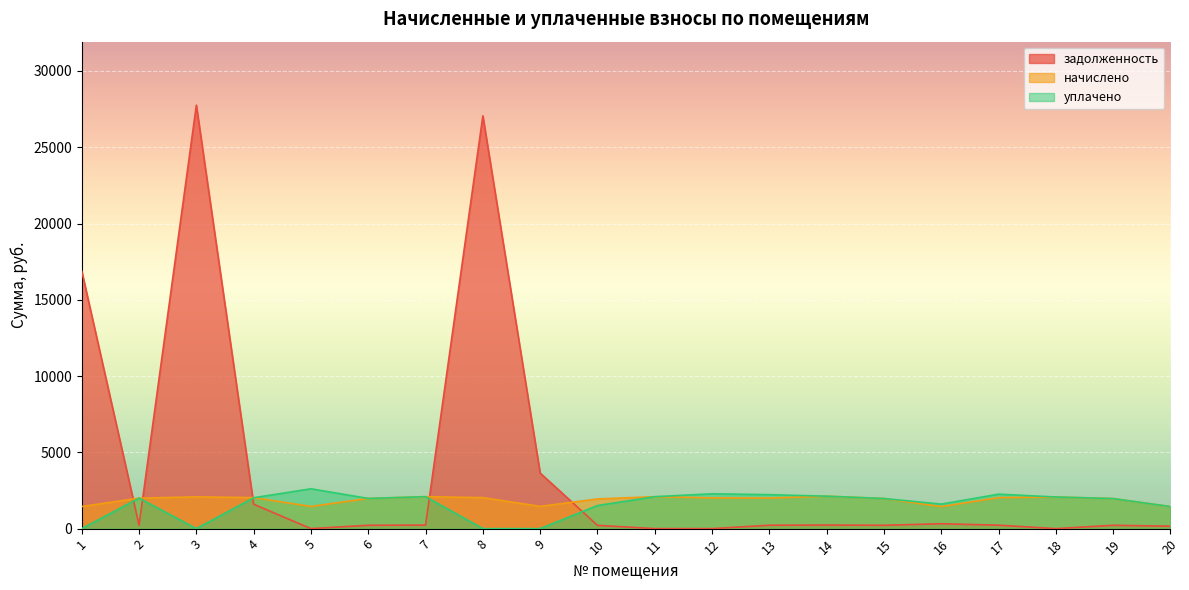

Which category has the highest value across all series?

3